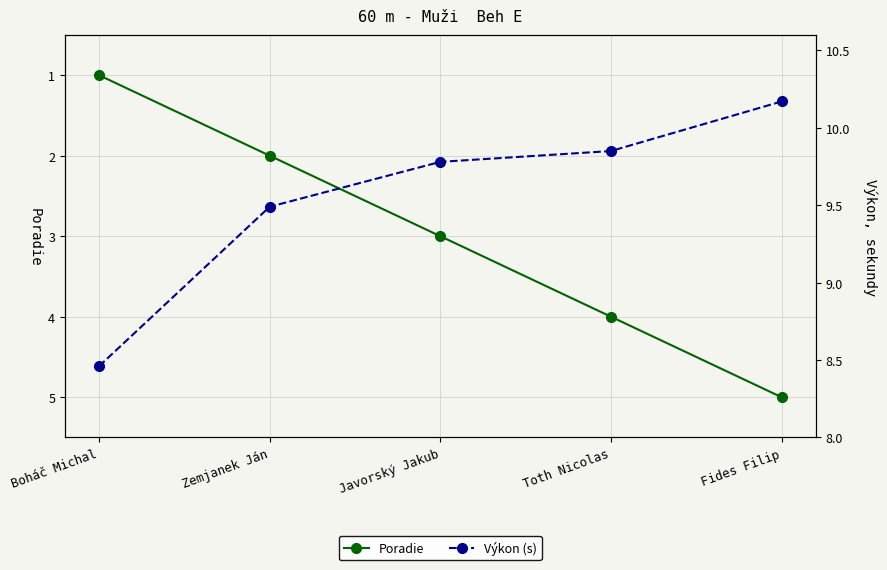

True or false: Poradie and Výkon (s) intersect in this chart.

False